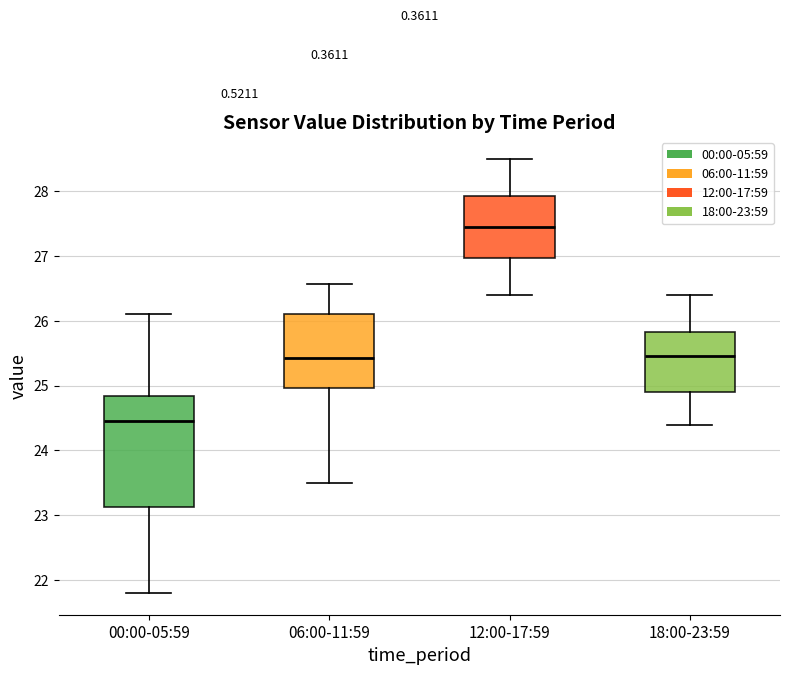

Comparing the boxes themselves (not the whiskers), which one is the tallest?

00:00-05:59